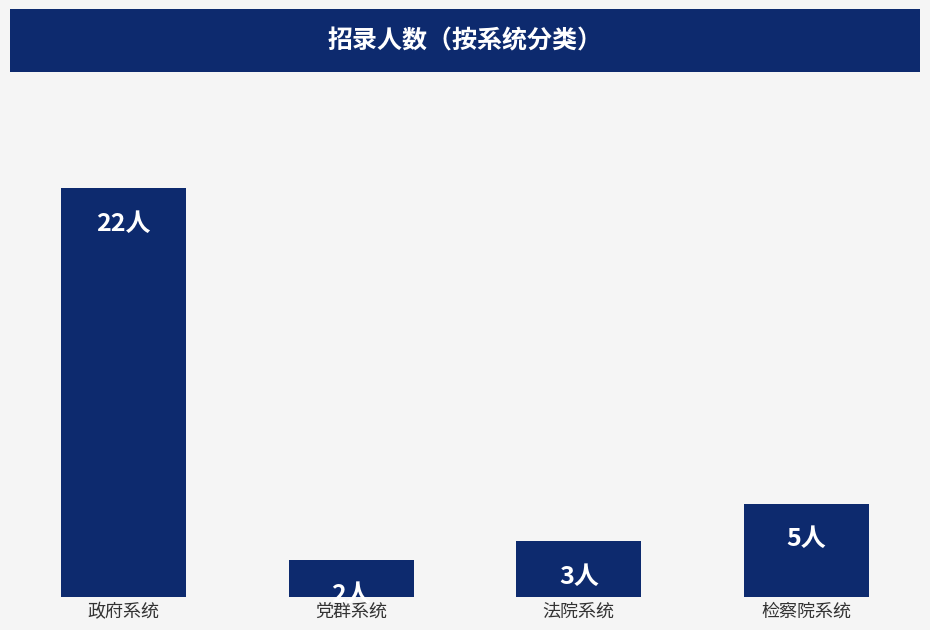

Does the chart contain any negative values?

No